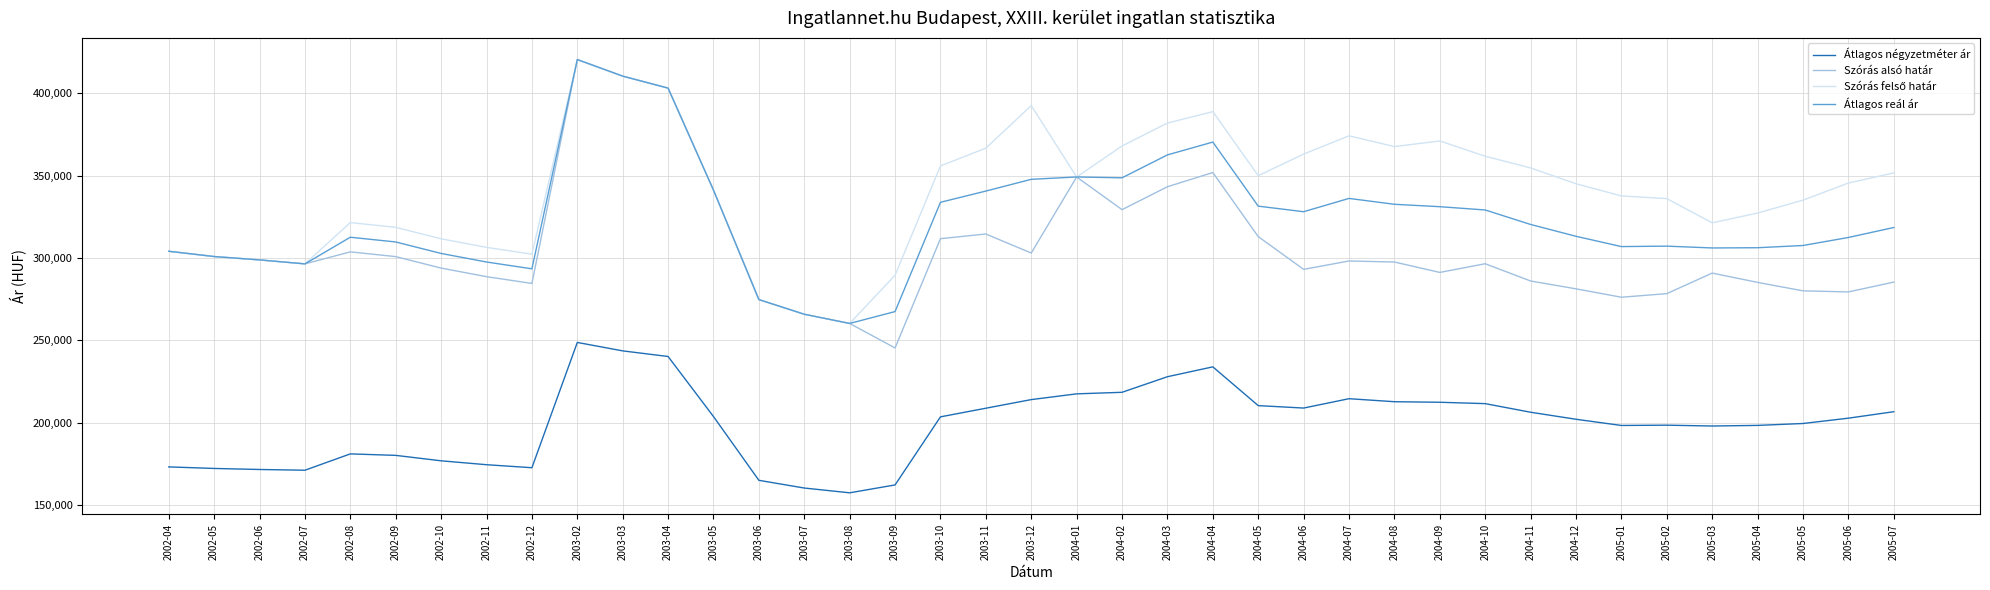

Which series has the widest spread of values?

Szórás alsó határ